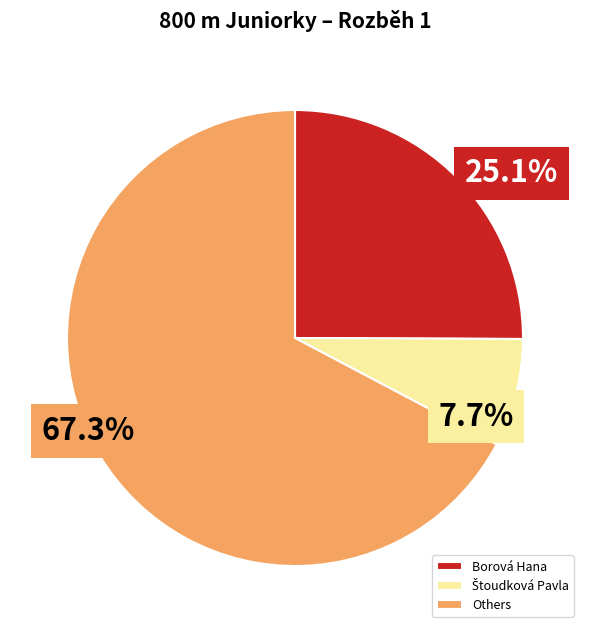

Which slice is the largest?

Others